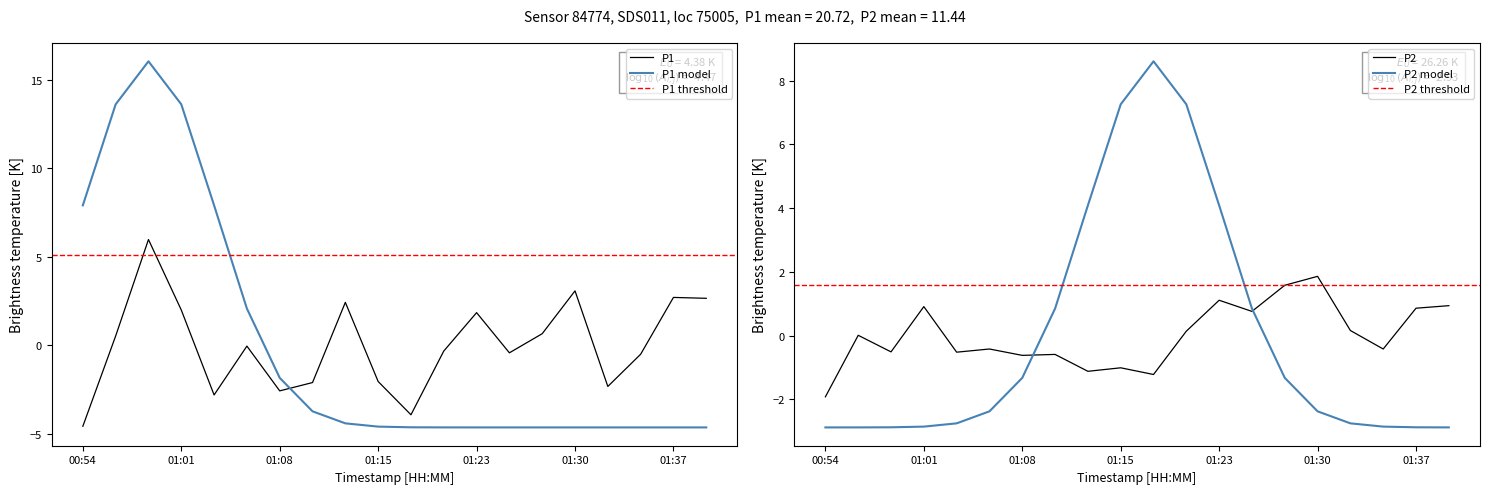

At which label is P2 closest to 0?

00:56